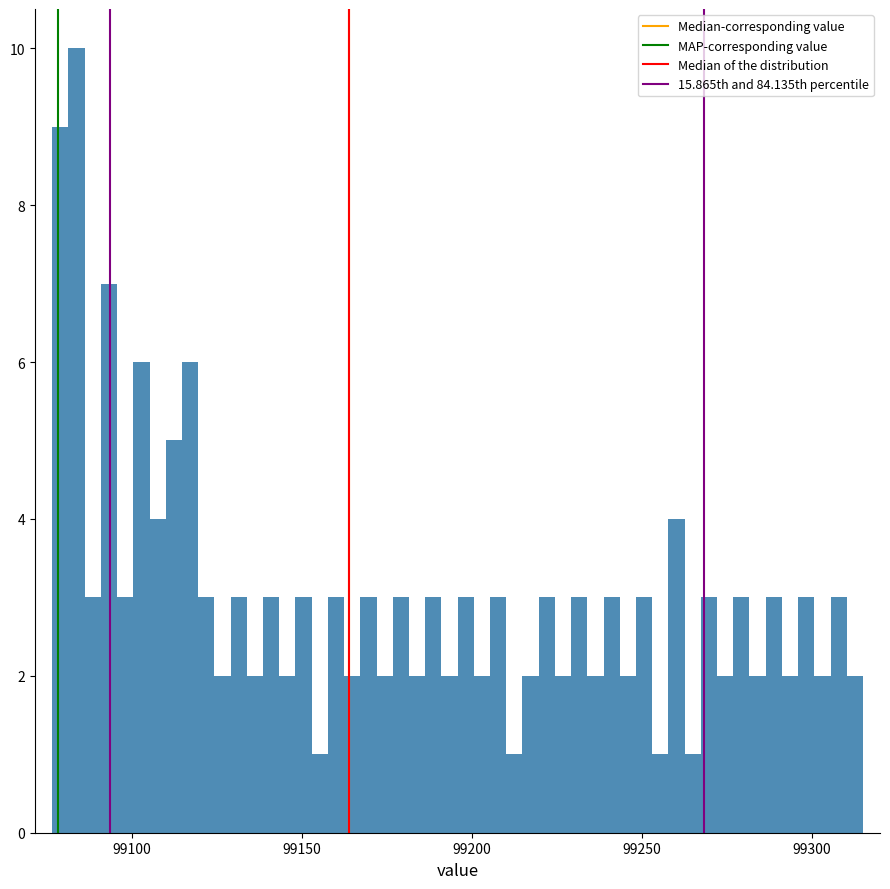

Around what value on the x-axis is the tallest bar? Give the approximate position of its centre, as read against the axis.

99085